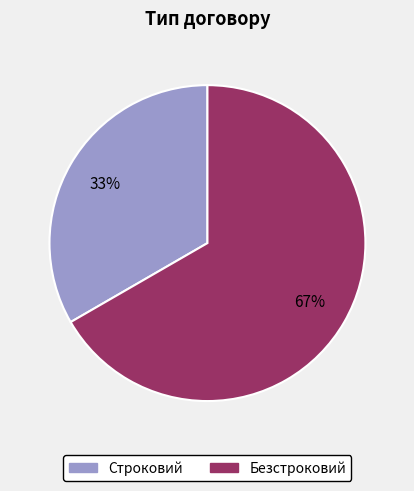

What is the majority slice?

Безстроковий